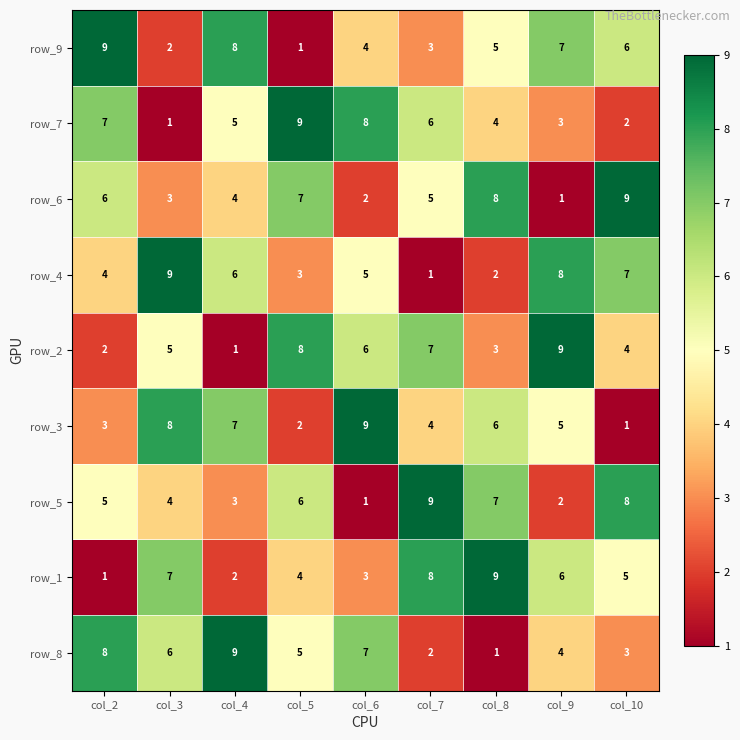

At how many categories does at least one series exceed 1?

9